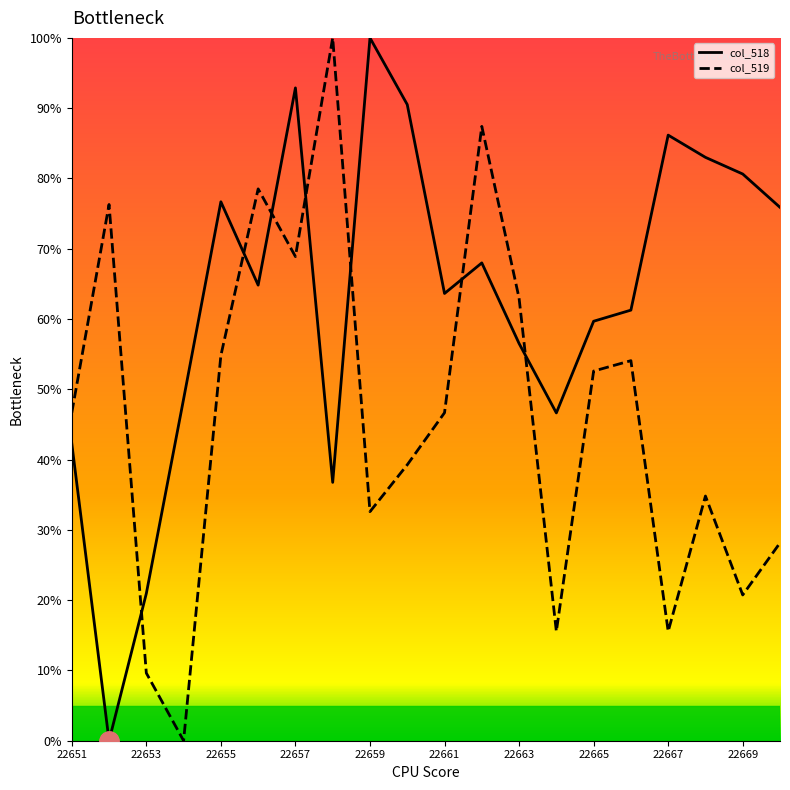

True or false: col_519 has more than 2 interior local peaks.

True